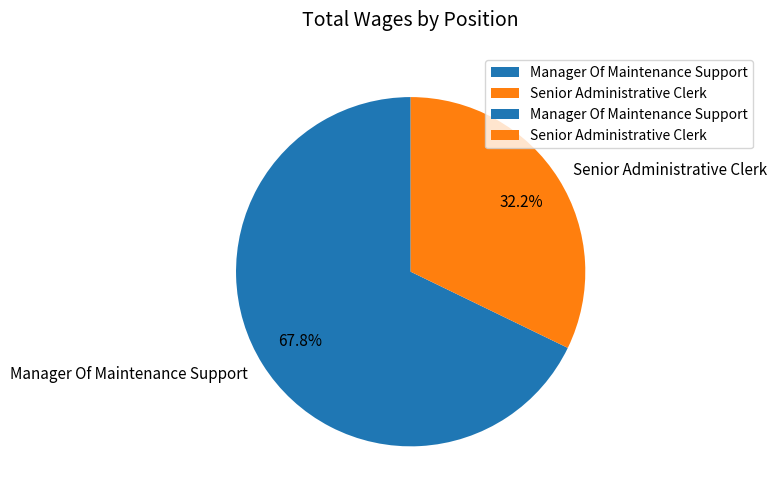

How many segments does this pie chart have?

2